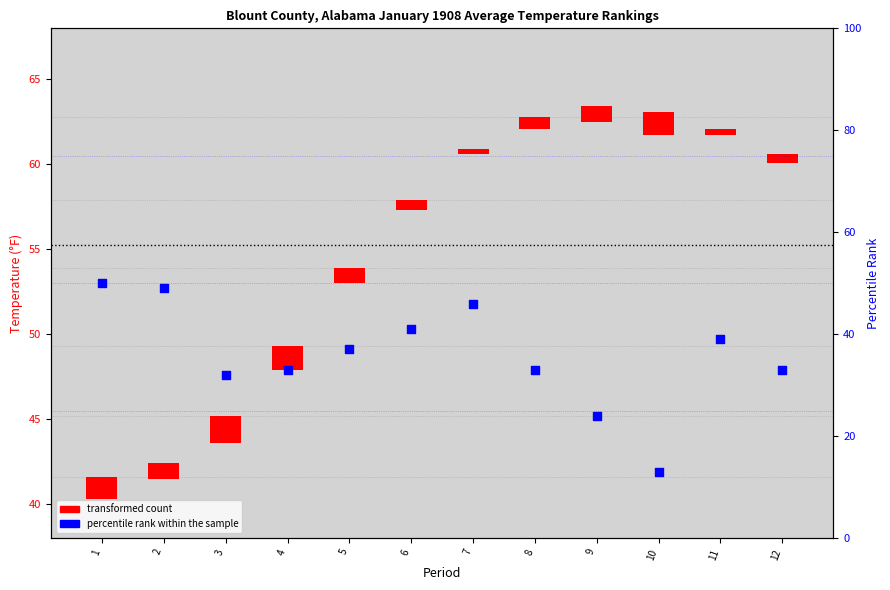

Which series has the largest total across all categories?

percentile rank within the sample